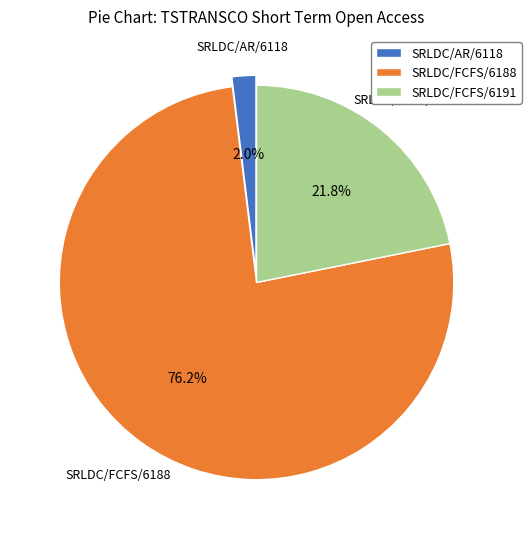

What is the ratio of the value at SRLDC/FCFS/6191 to the value at SRLDC/FCFS/6188?

0.3